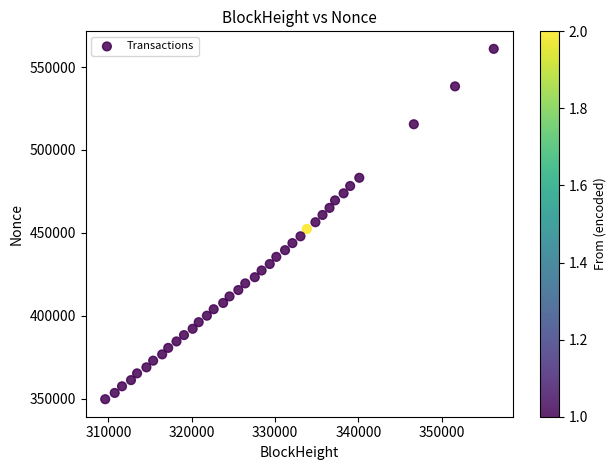

What is the range of X values (max minus min)?

46637